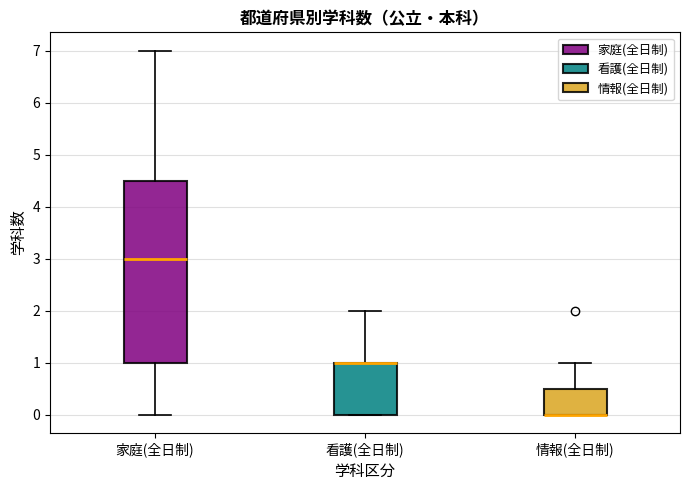

Reading left to right, transcribe this box plot: for each box, give where its median line is, the range the box spans, and where its two whiskers end, as read against the y-axis. The values are not printed on the chart, so give them approximately, as read against the axis.

家庭(全日制): median 3.0, box 1.0 to 4.5, whiskers 0.0 to 7.0
看護(全日制): median 1.0 (drawn on the box's upper edge), box 0.0 to 1.0, whiskers 0.0 to 2.0
情報(全日制): median 0.0 (drawn on the box's lower edge), box 0.0 to 0.5, whiskers 0.0 to 1.0